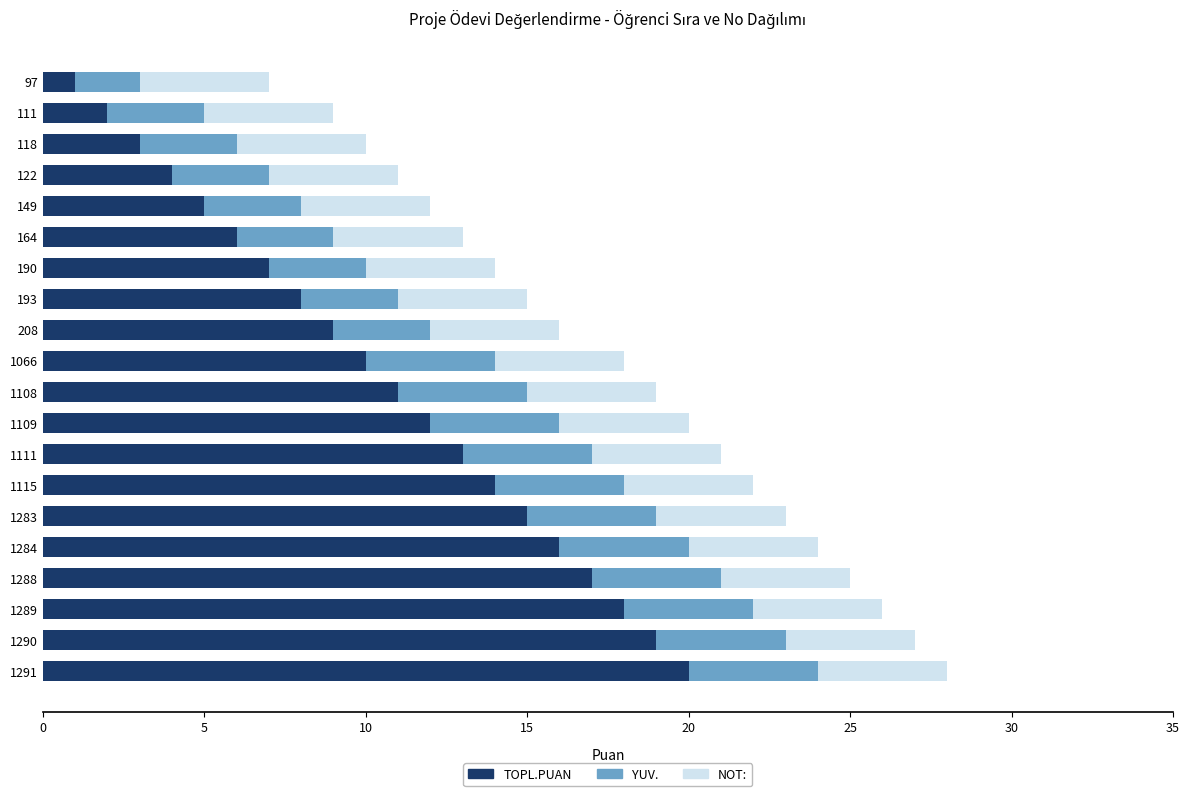

What are all the series names shown in the legend?

TOPL.PUAN, YUV., NOT: